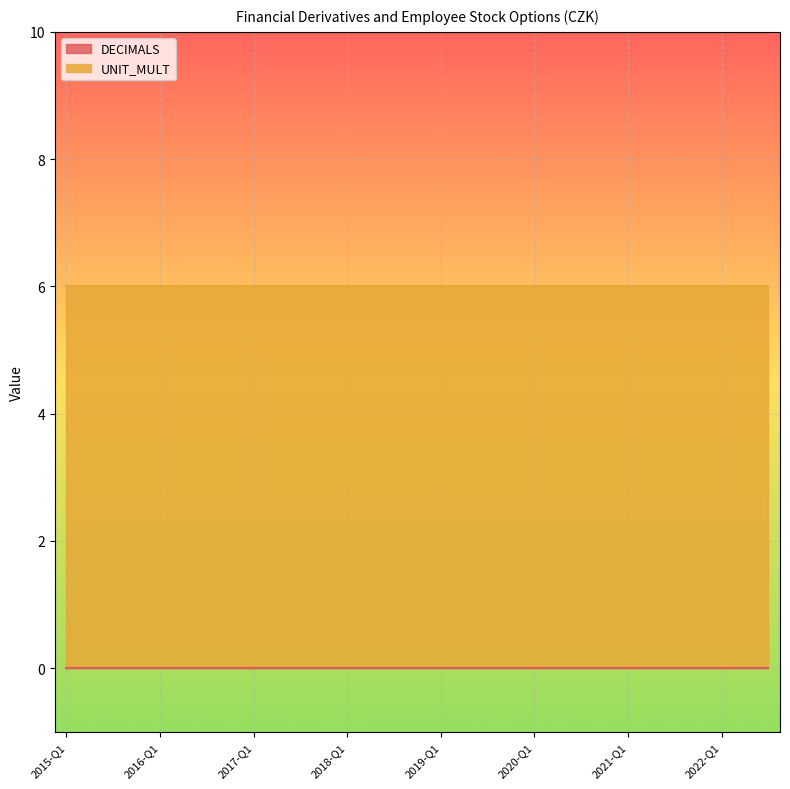

Rank the series at 2016-Q1 from highest to lowest value.

UNIT_MULT, DECIMALS